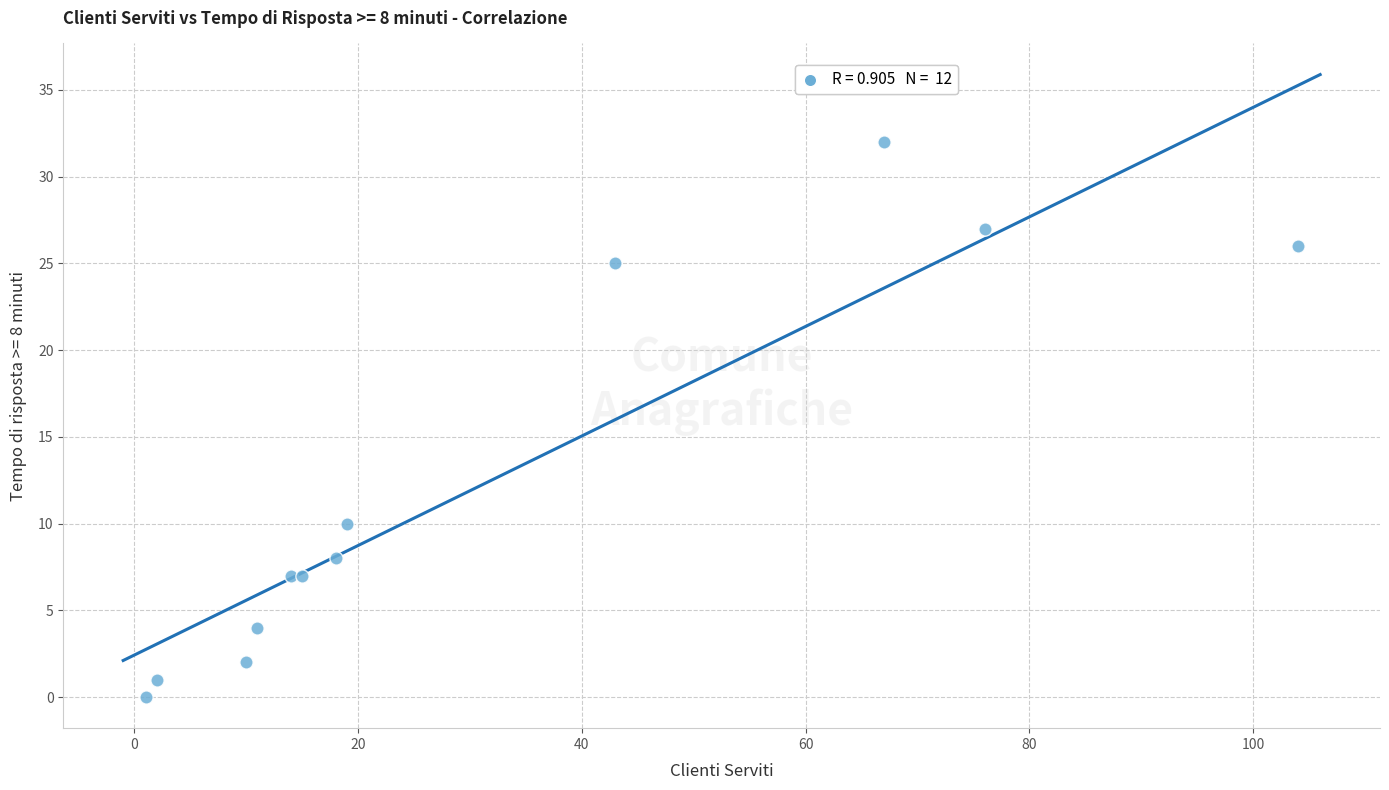

What Y value in the scatter plot is closest to 16?

10